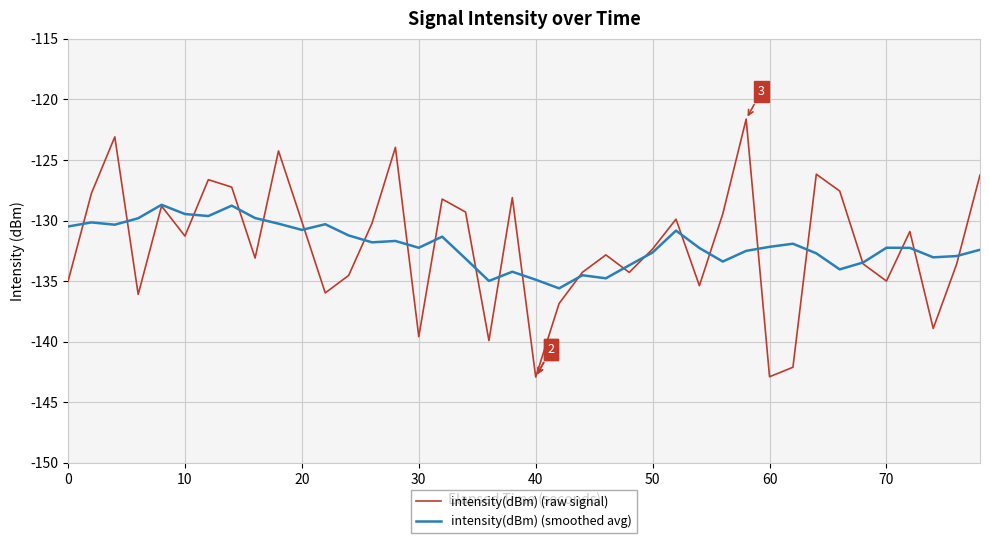

Is this an area chart (filled region under the line)?

No